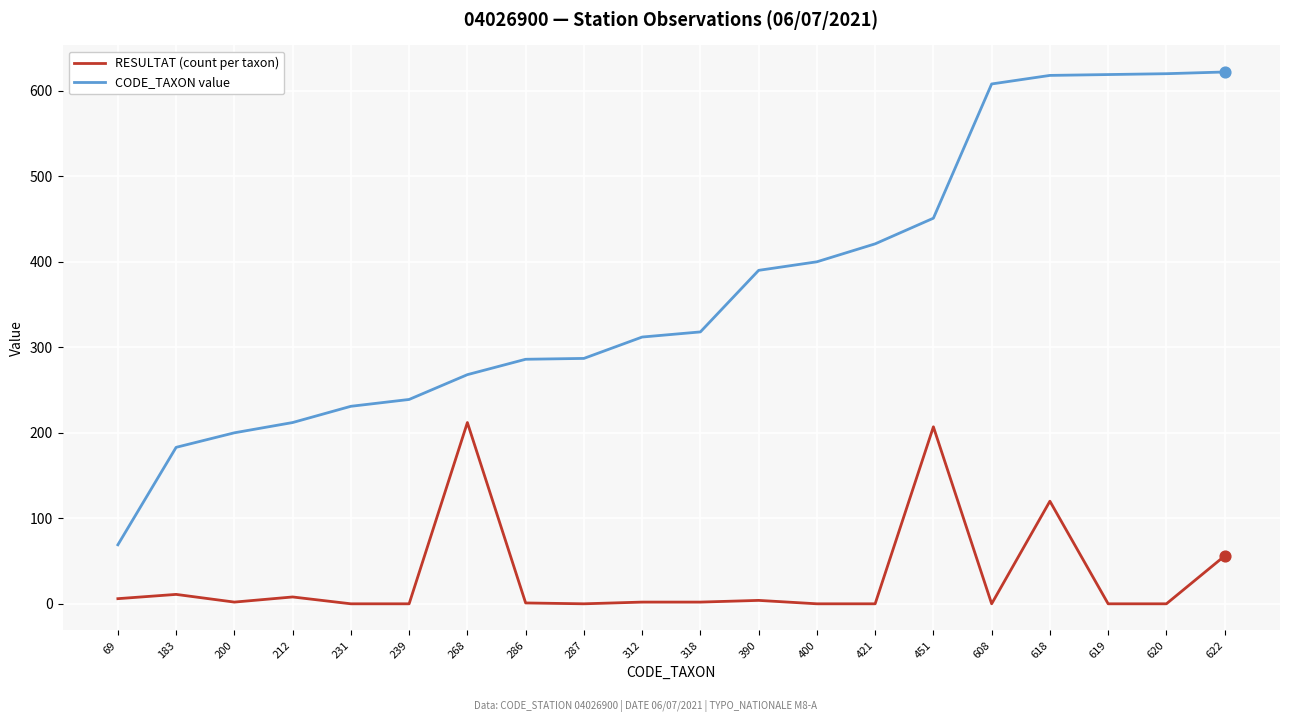

Which series has the largest total across all categories?

CODE_TAXON value